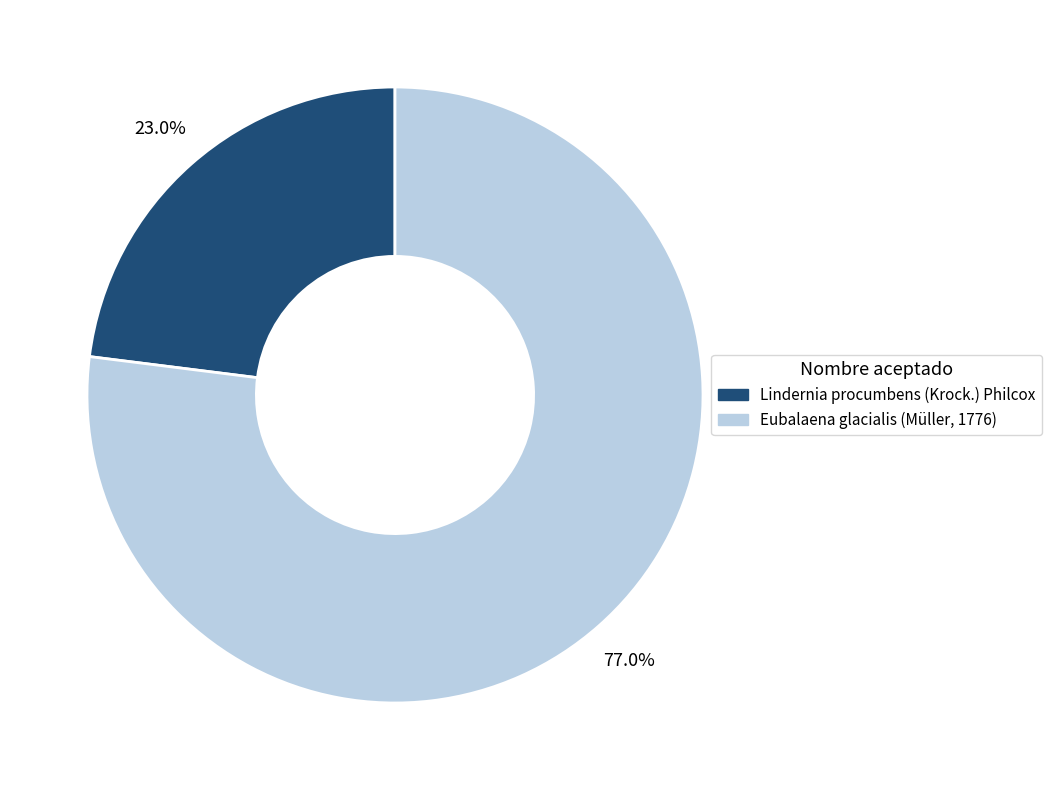

To the nearest percent, what portion does Eubalaena glacialis (Müller, 1776) represent?

77%